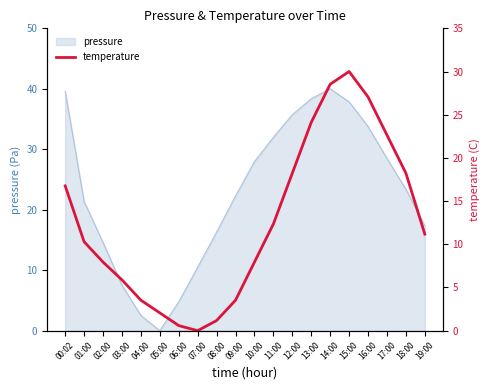

The value at 05:00 is 0.7. True or false?

False